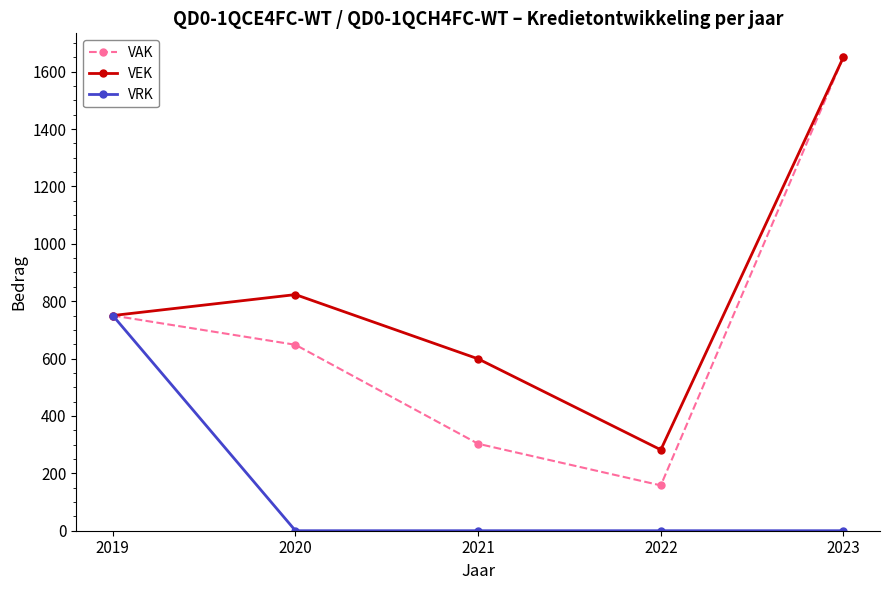

How many lines are shown in the chart?

3